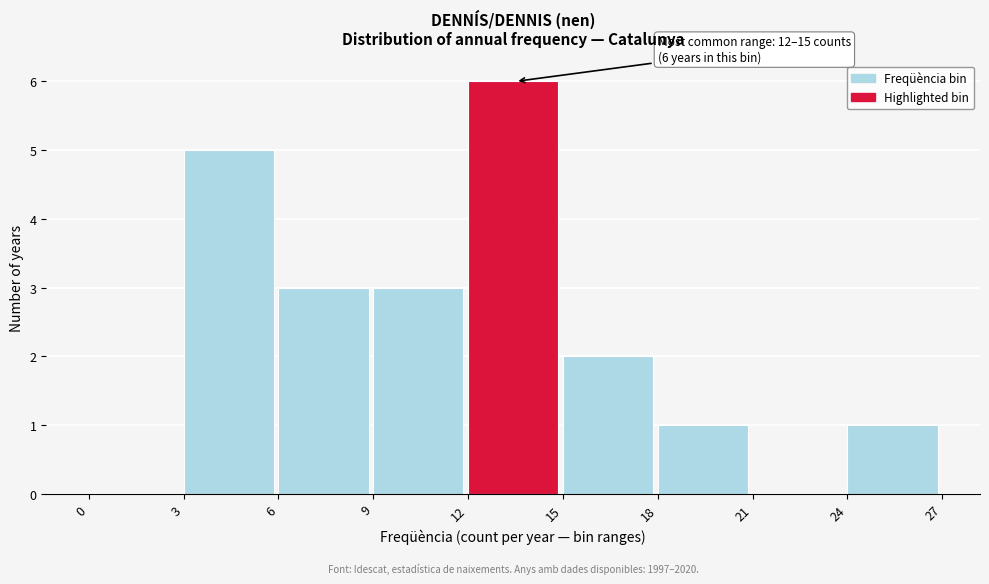

Over which range of the x-axis is the bar tallest?

12 to 15